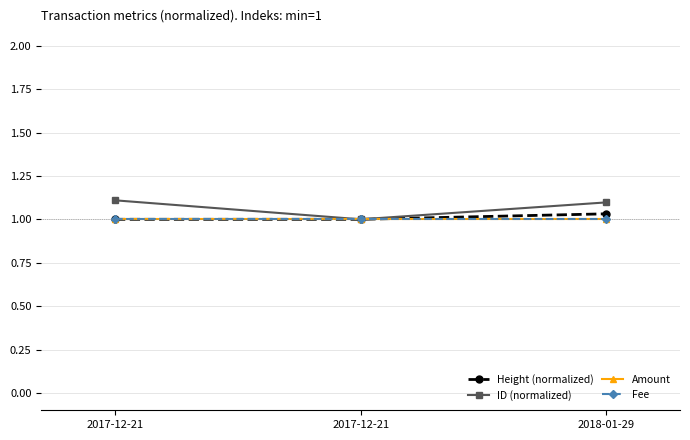

Does the chart have visible grid lines?

Yes